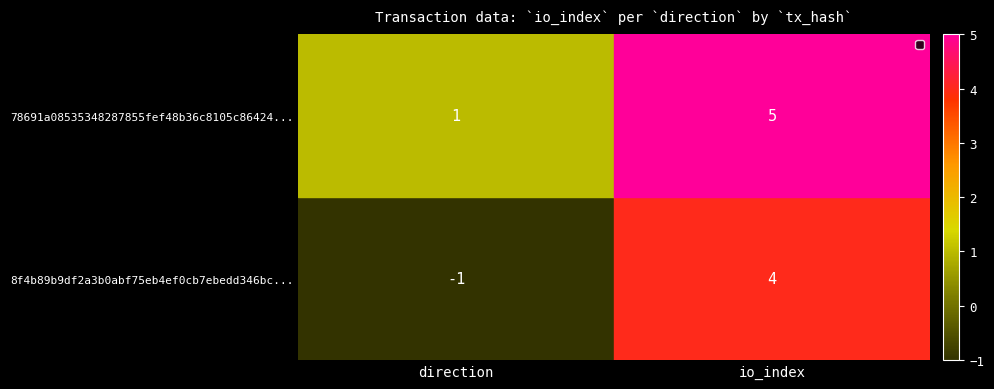

Between direction and io_index, which series saw the biggest shift?

8f4b89b9df2a3b0abf75eb4ef0cb7ebedd346bc...